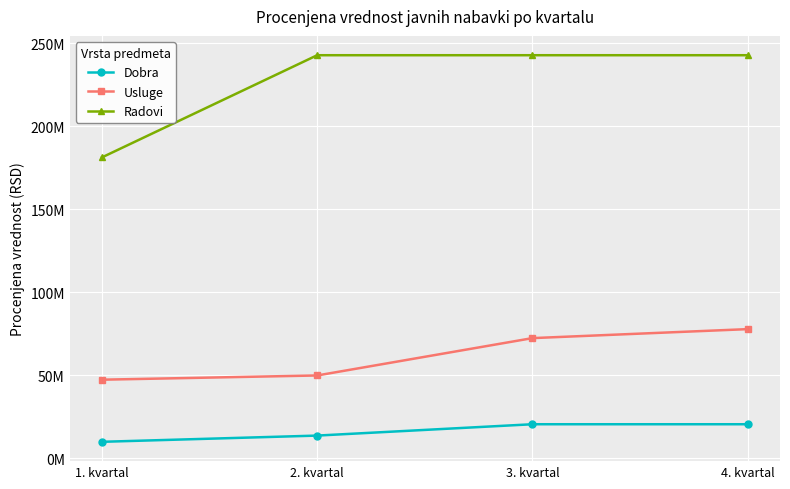

What are all the series names shown in the legend?

Dobra, Usluge, Radovi